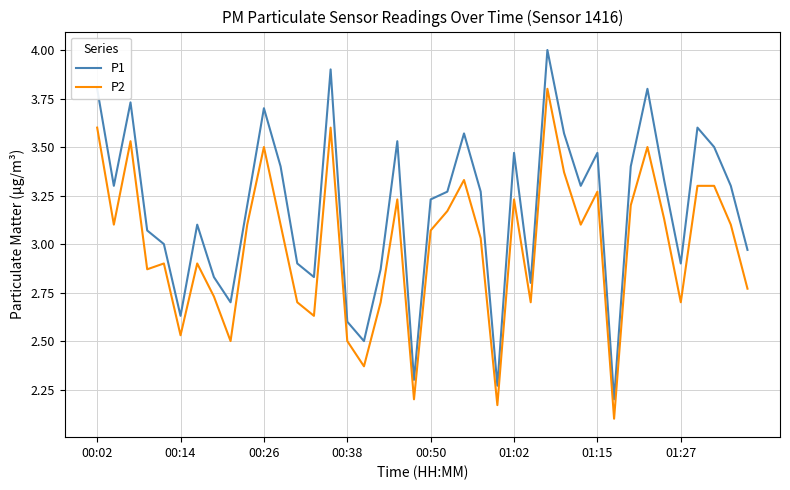

What is the maximum value shown in the chart?

4.0